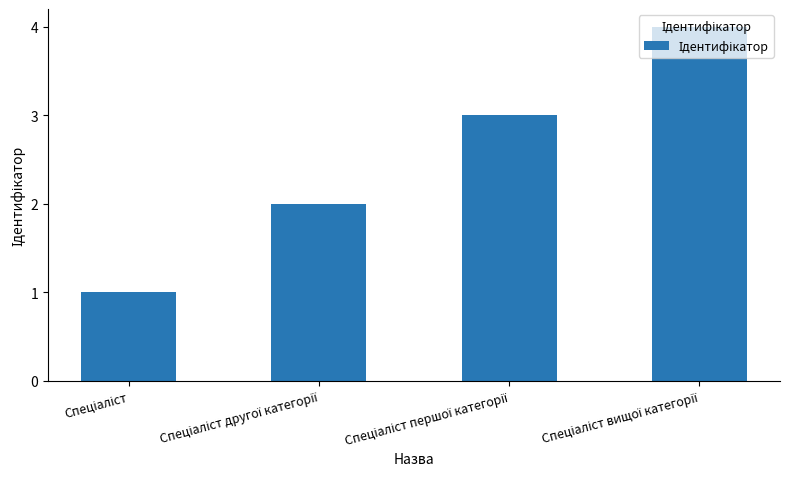

What is the difference between the maximum and minimum values?

3